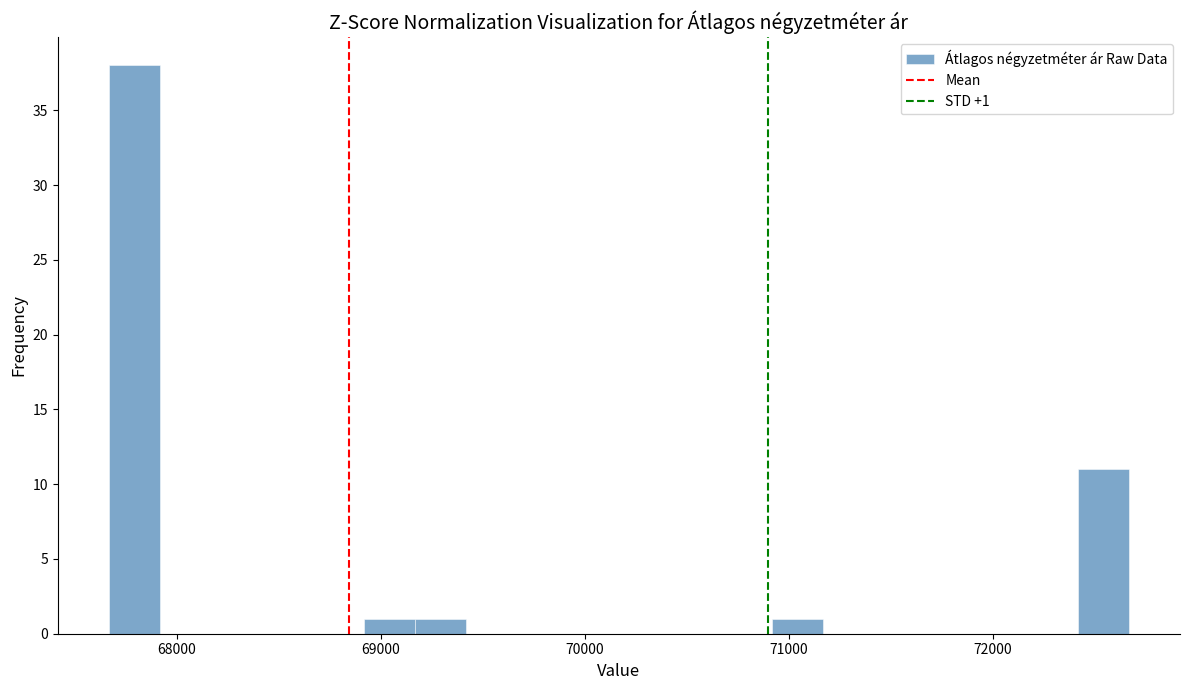

Around what value on the x-axis is the tallest bar? Give the approximate position of its centre, as read against the axis.

67800